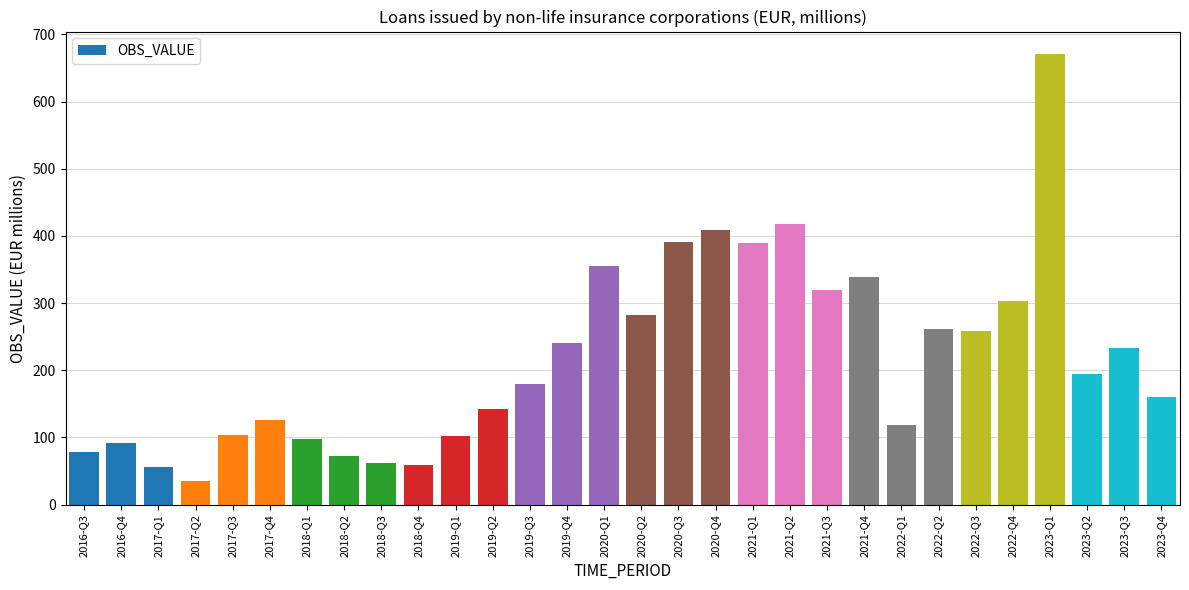

What is the average value?

218.3